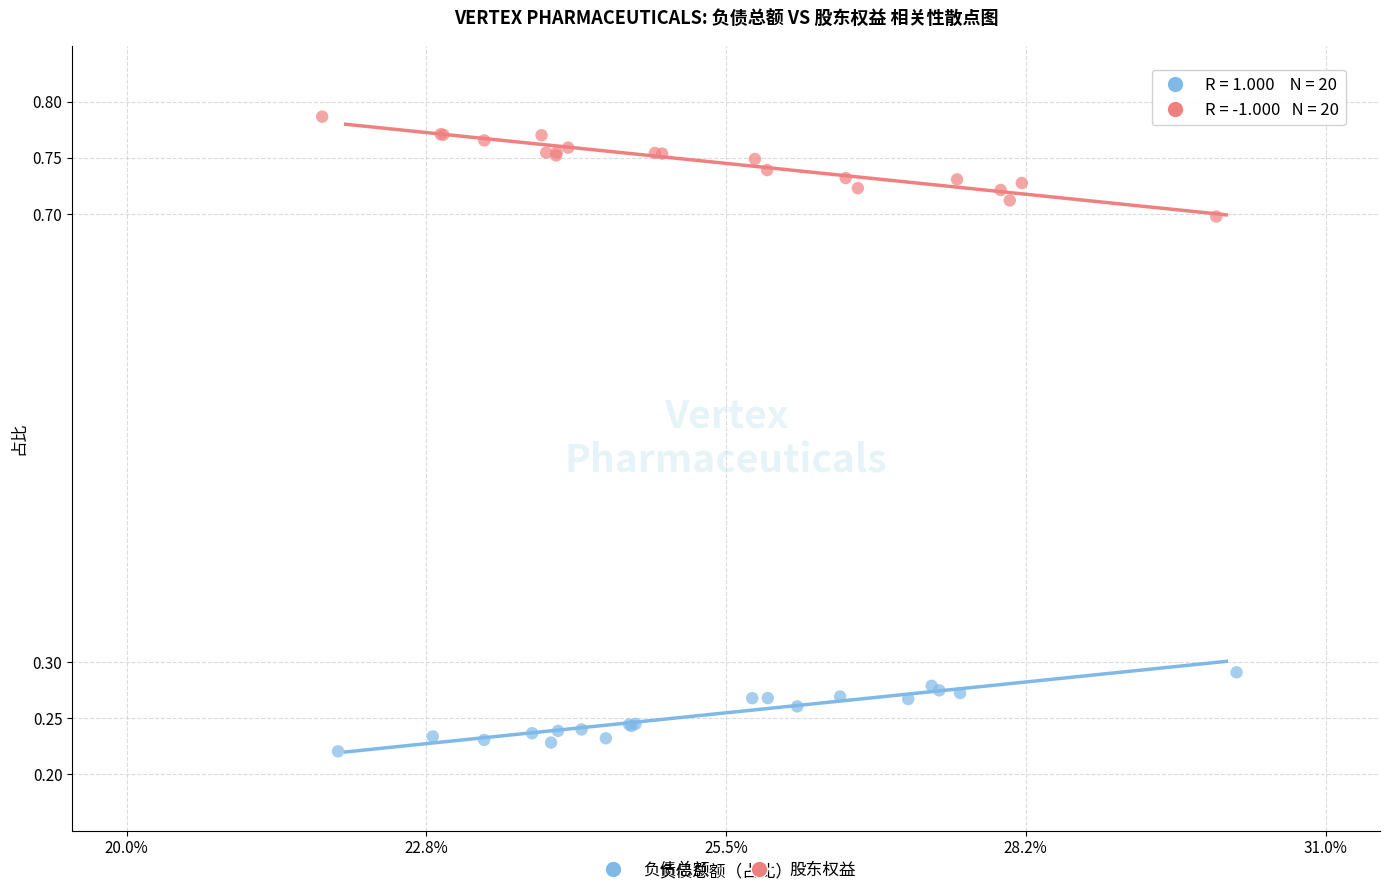

What are all the series names shown in the legend?

负债总额, 股东权益